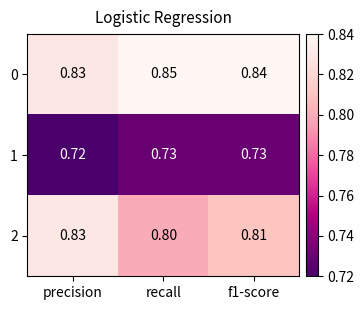

At which label is 1 closest to 0?

precision